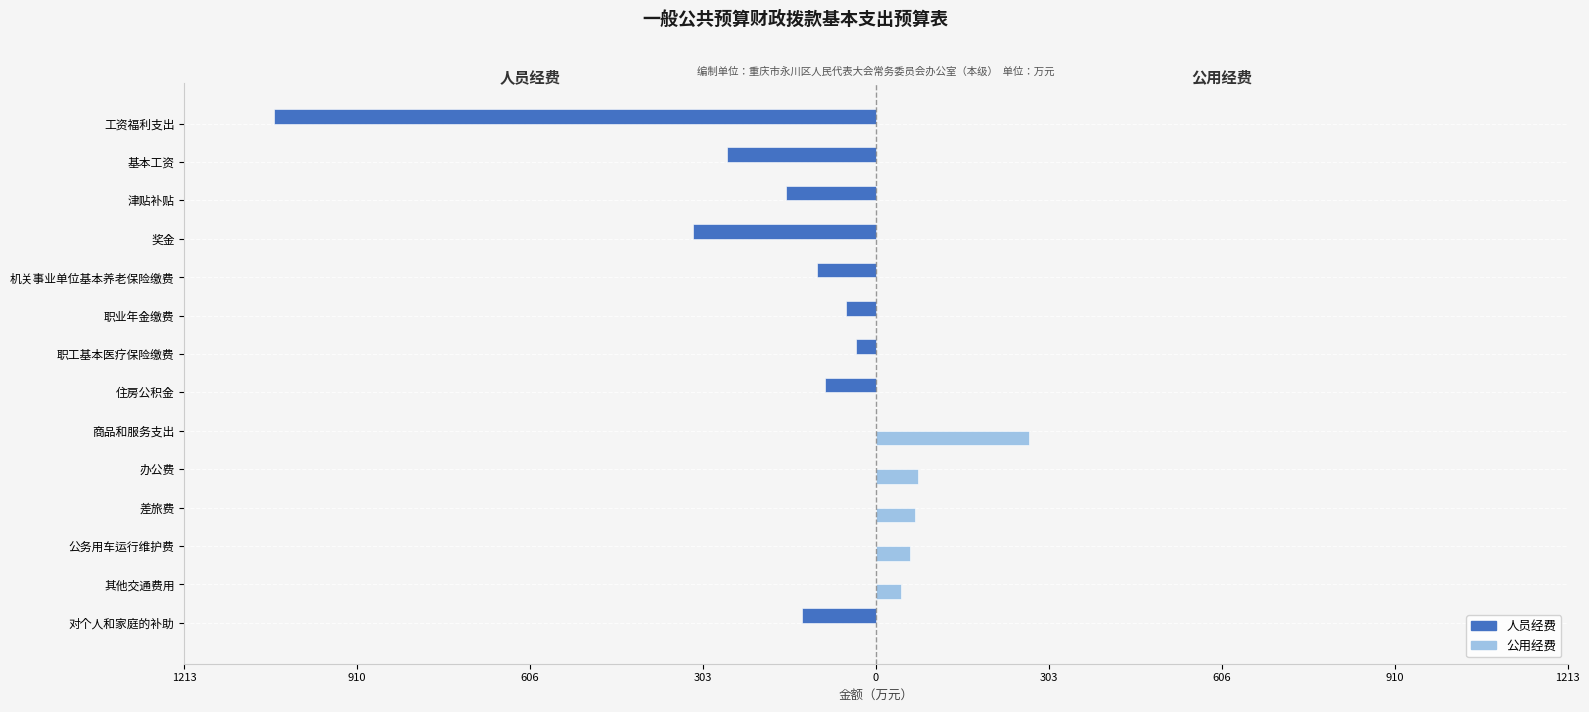

What are all the series names shown in the legend?

人员经费, 公用经费